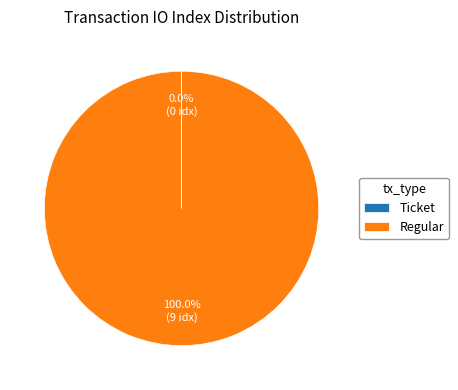

Is Regular the majority of the pie?

Yes